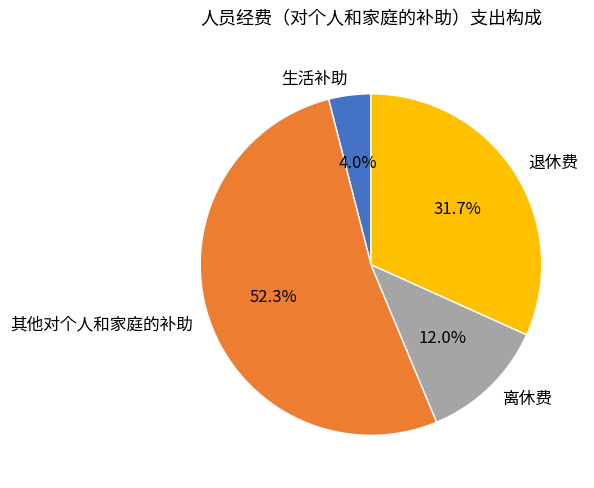

Which category has the biggest portion of the pie?

其他对个人和家庭的补助